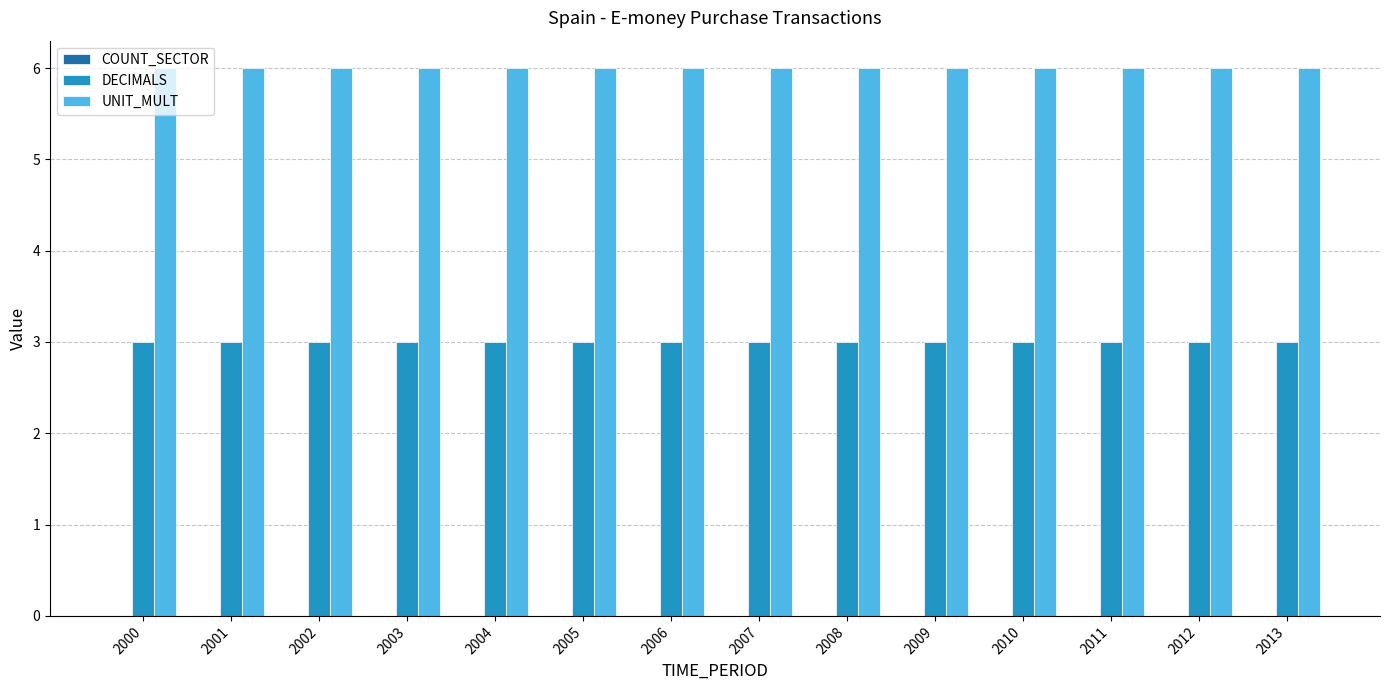

What is the value of the DECIMALS bar at the 2nd from the left?

3